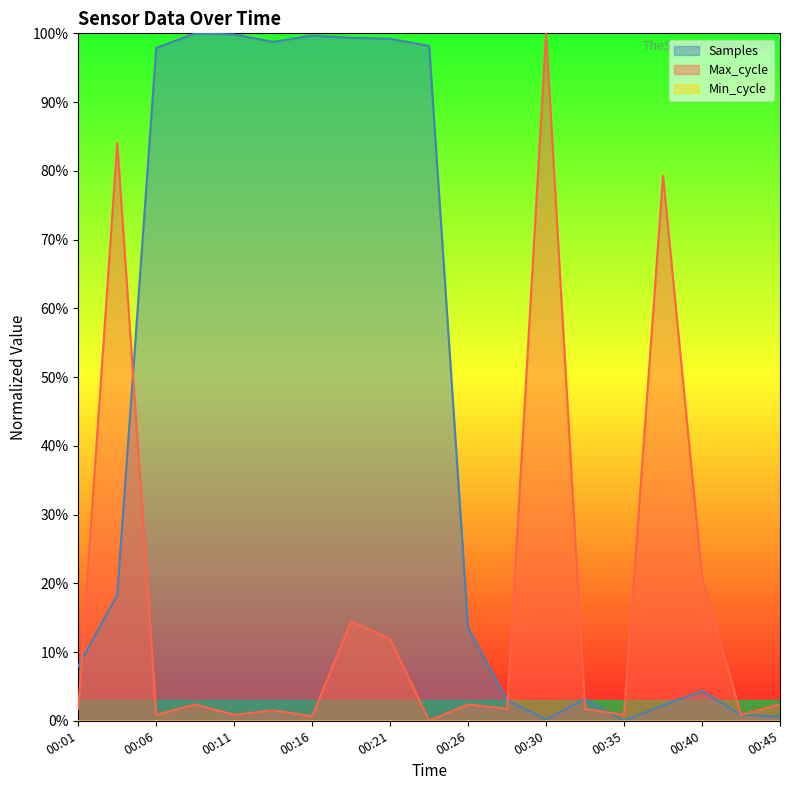

What is the total value across all series at 00:26?

15.9